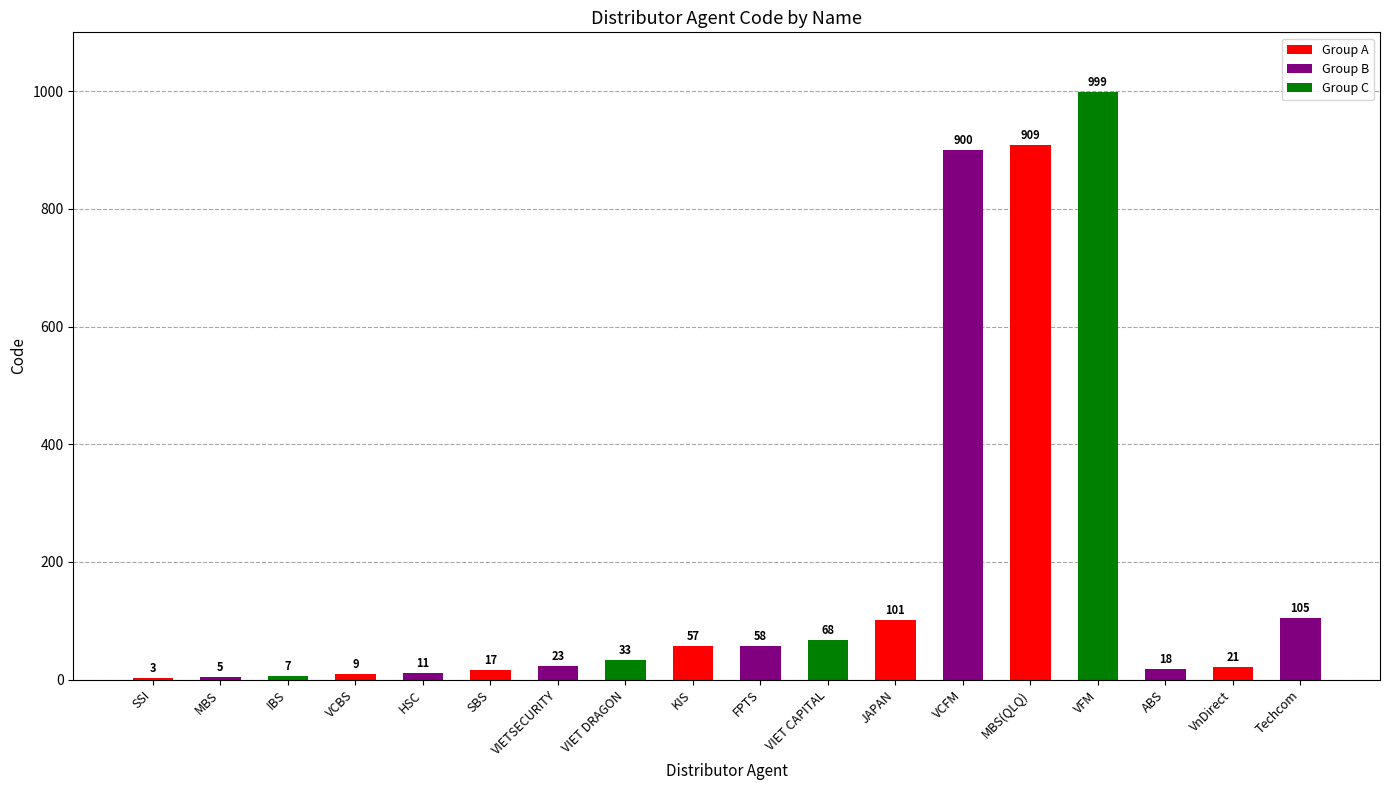

True or false: the data shows 23 at VIETSECURITY.

True